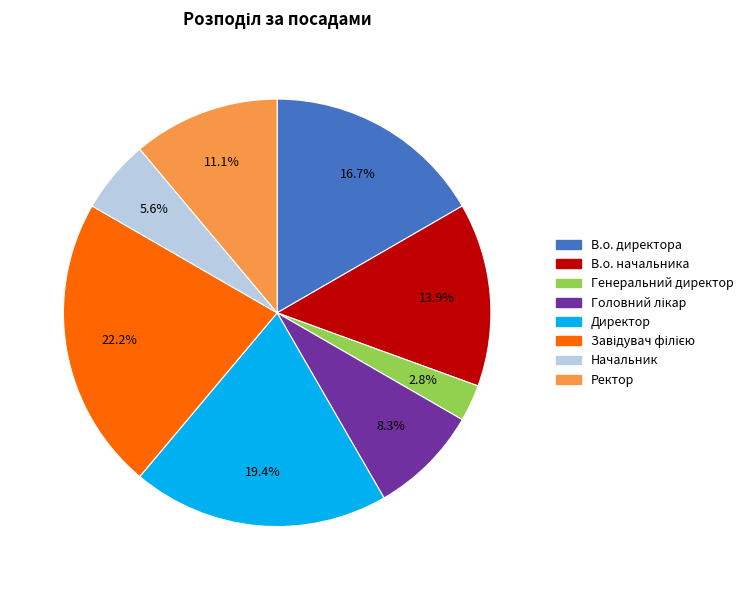

How many slices are in this pie chart?

8